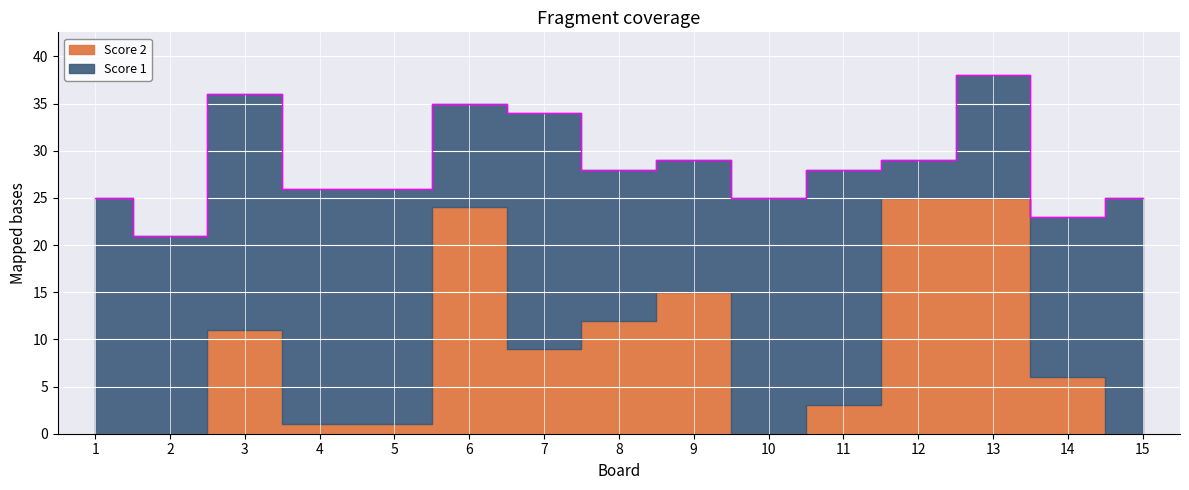

List the series in order of their peak value, highest first.

Score 1, Score 2